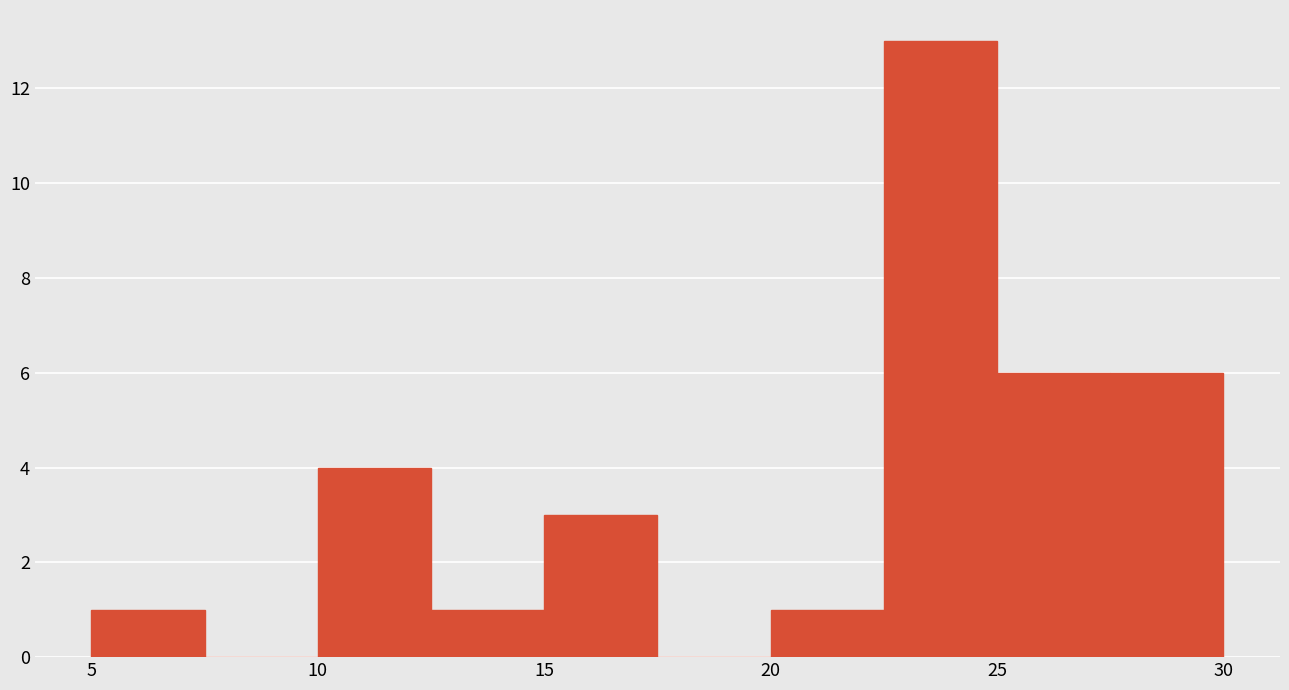

Reading left to right, list every bar in this chart as the range it spans on the x-axis followed by its height. The values are not printed on the chart, so give them approximately, as read against the axis.

5.0 to 7.5: 1
7.5 to 10.0: 0
10.0 to 12.5: 4
12.5 to 15.0: 1
15.0 to 17.5: 3
17.5 to 20.0: 0
20.0 to 22.5: 1
22.5 to 25.0: 13
25.0 to 27.5: 6
27.5 to 30.0: 6